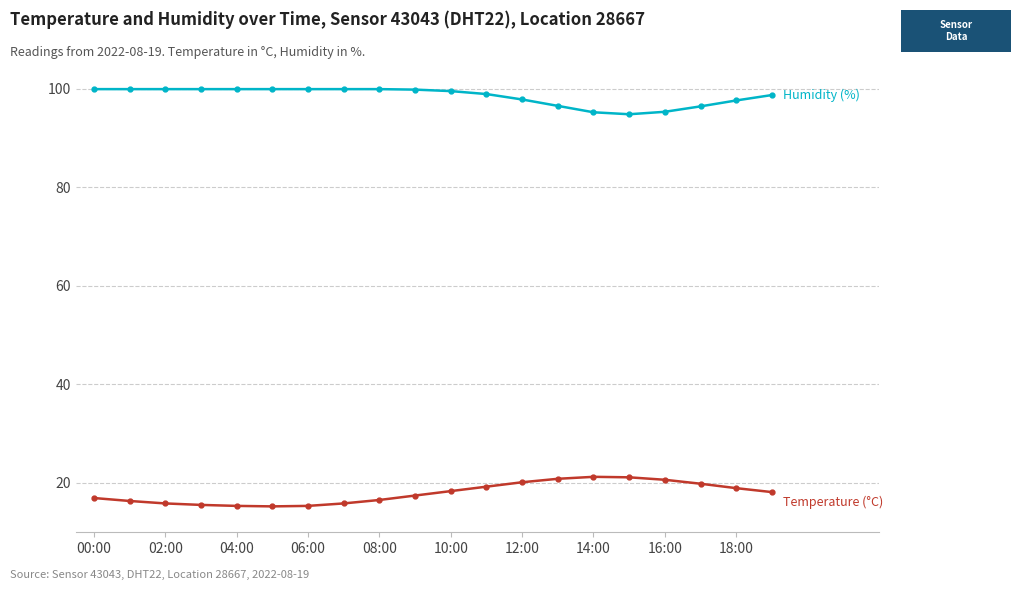

What is the maximum value shown in the chart?

99.9